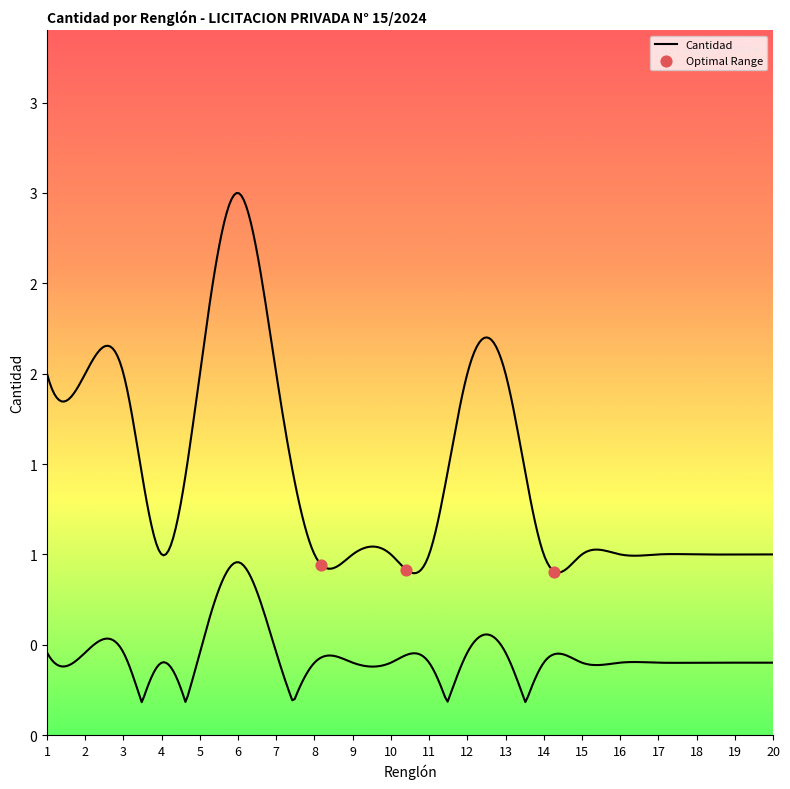

Between 13 and 9, which is larger?

13